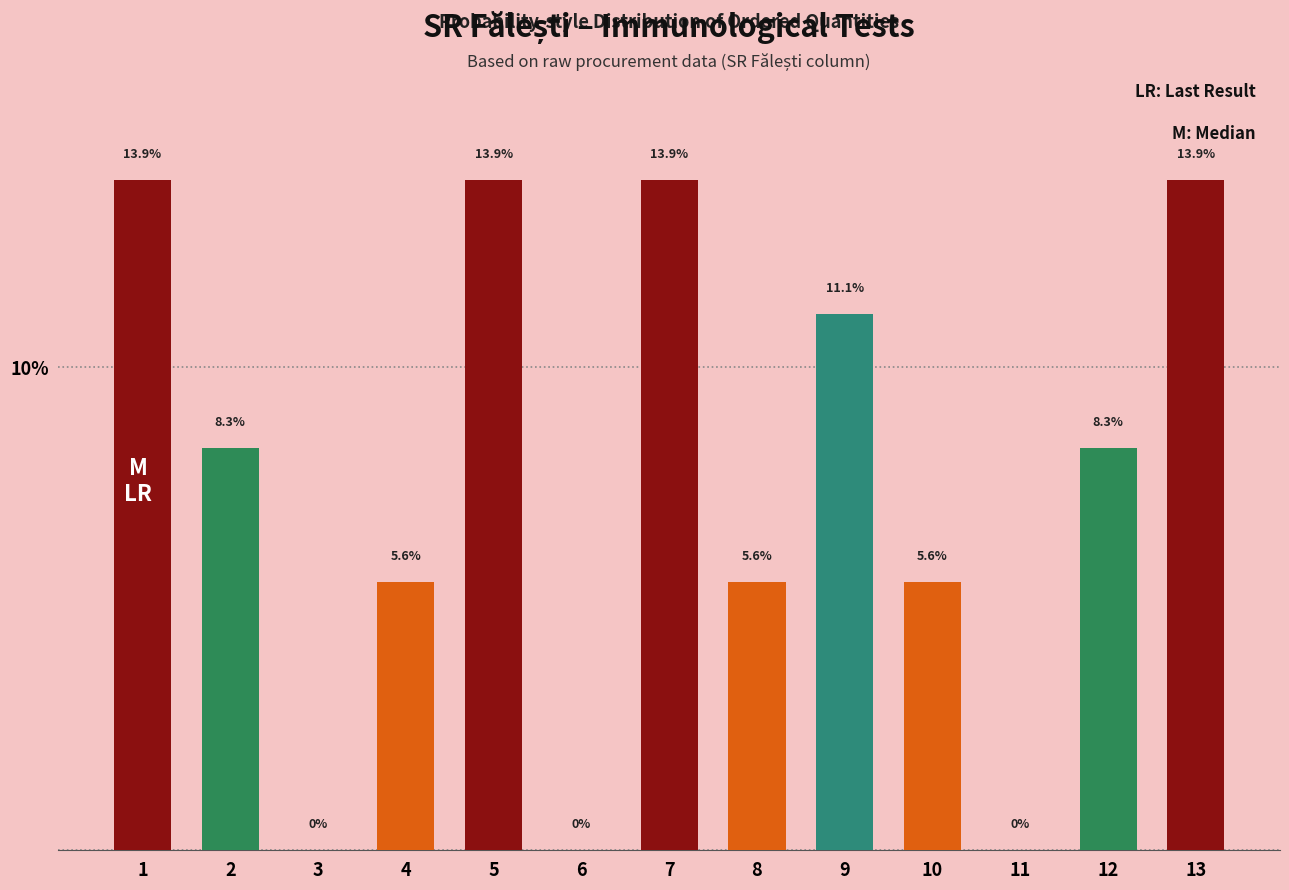

What is the sum of the values at 6 and 5?

13.9